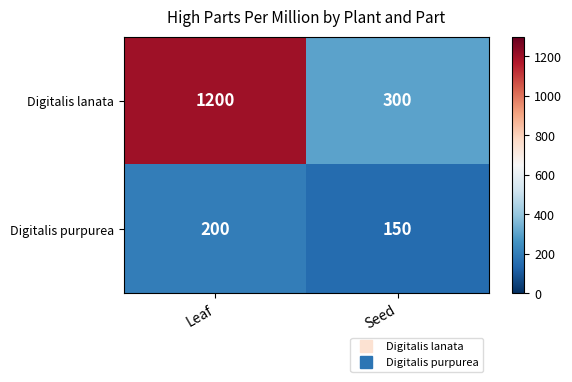

What value does the Digitalis lanata series have at Seed, to the nearest 10?

300